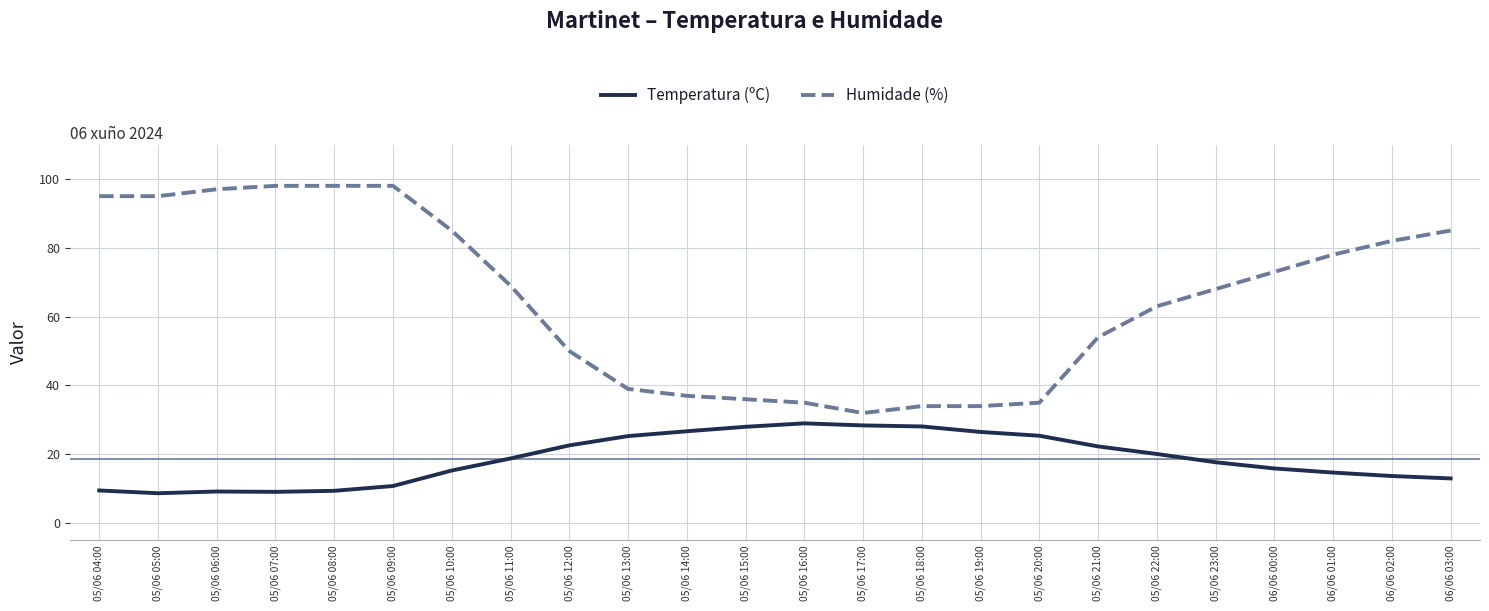

True or false: Temperatura (ºC) and Humidade (%) cross at least once.

False